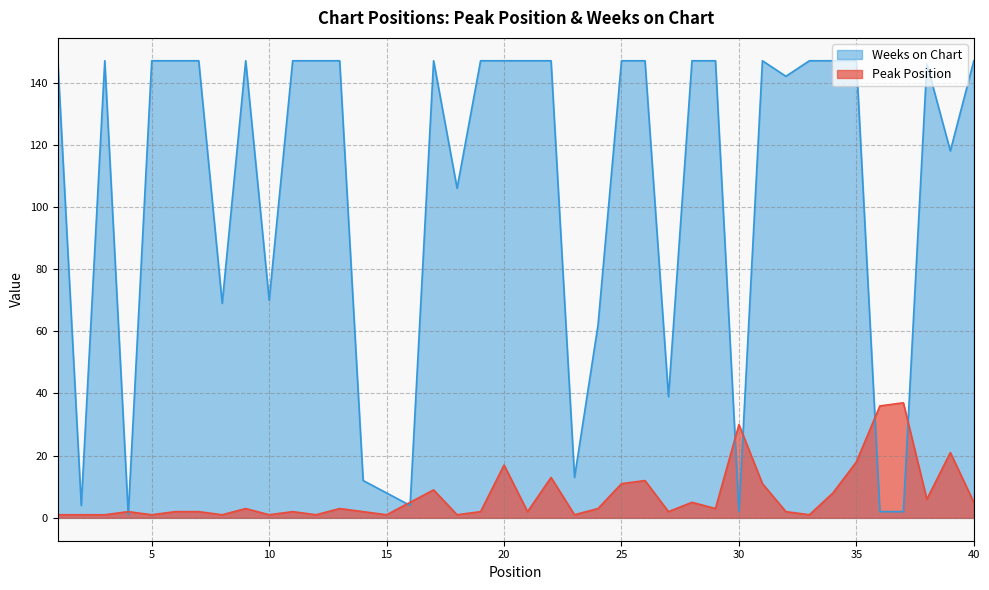

After their last crossing, which series has the higher values: Peak Position or Weeks on Chart?

Weeks on Chart